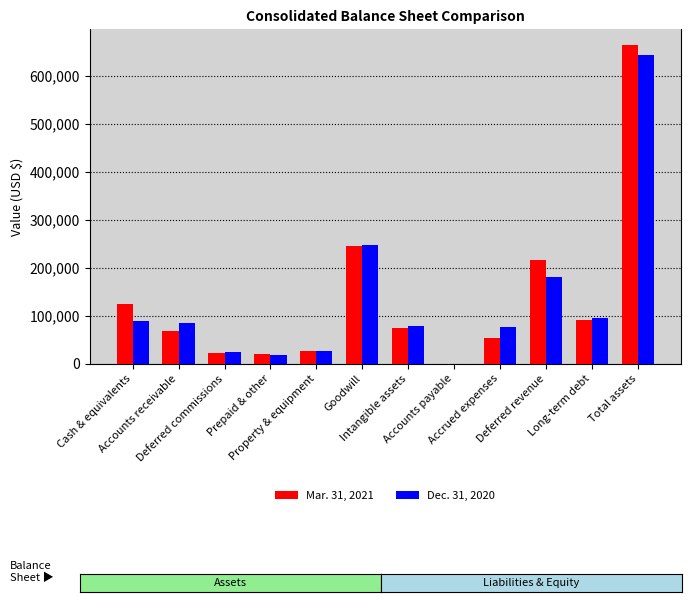

What is the difference between the Dec. 31, 2020 values at Accounts payable and Cash & equivalents?

89600